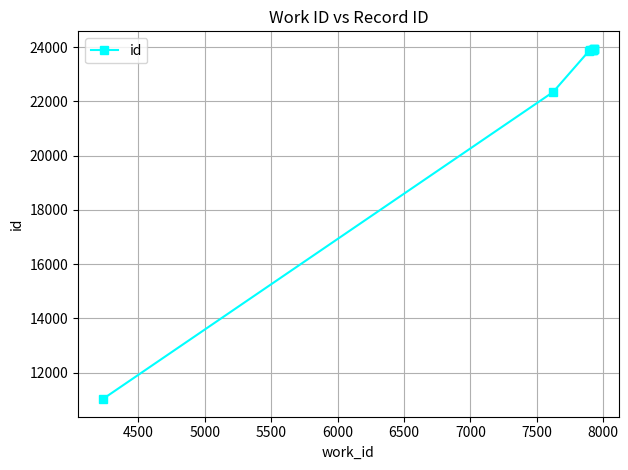

What is the average value?

22467